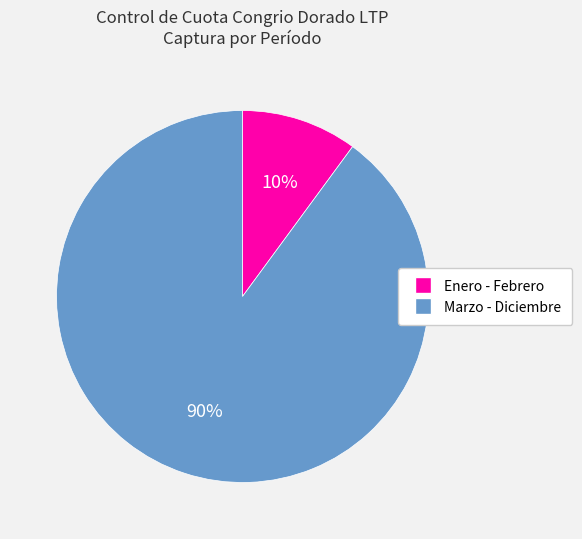

Between Marzo - Diciembre and Enero - Febrero, which is larger?

Marzo - Diciembre